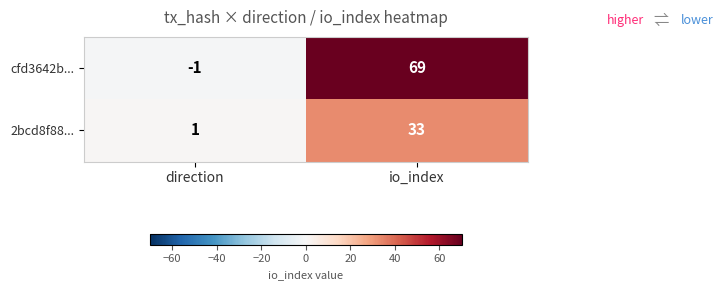

What is the greatest value displayed?

69